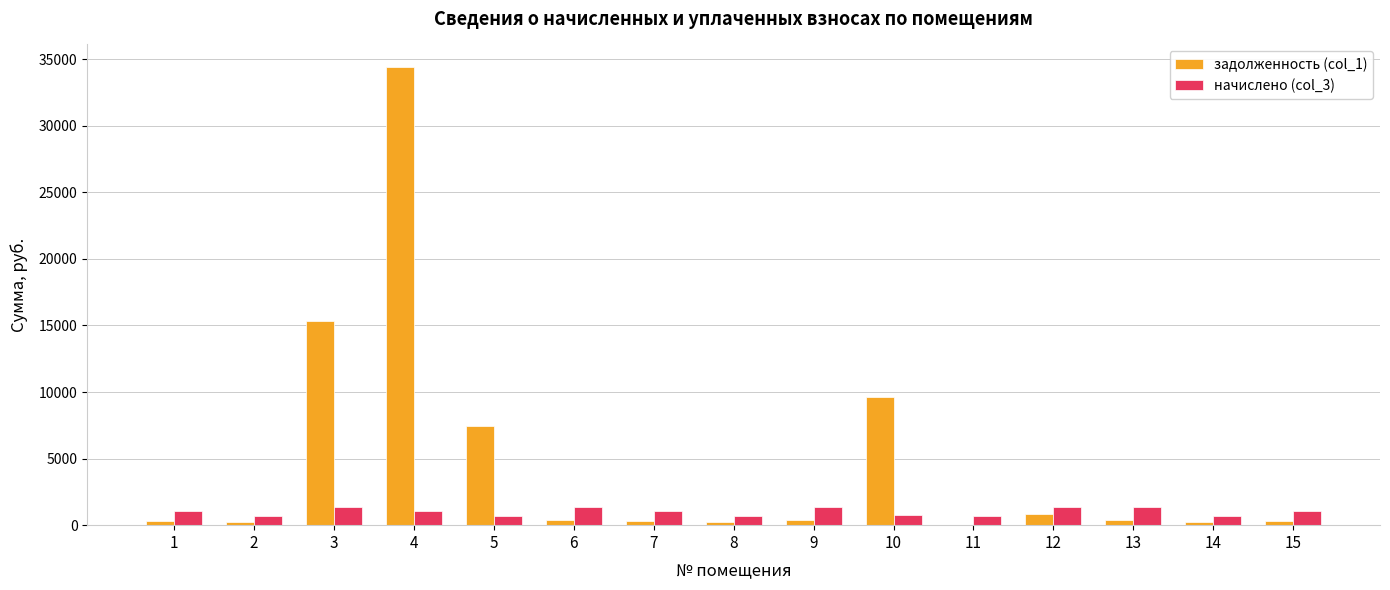

How many data points does each series have?

15